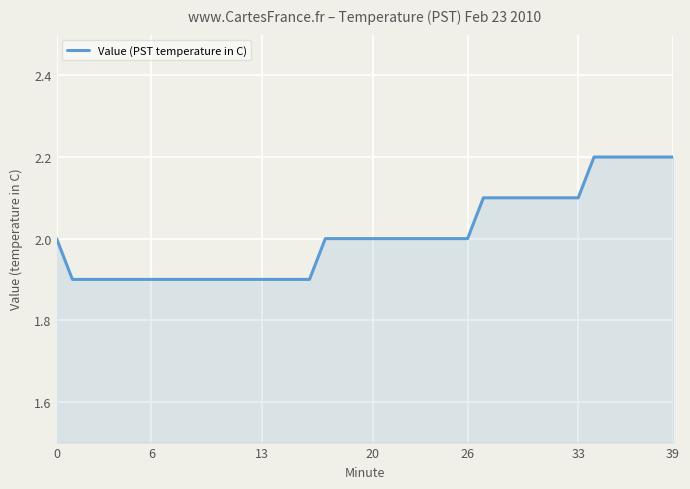

What is the maximum value shown in the chart?

2.2